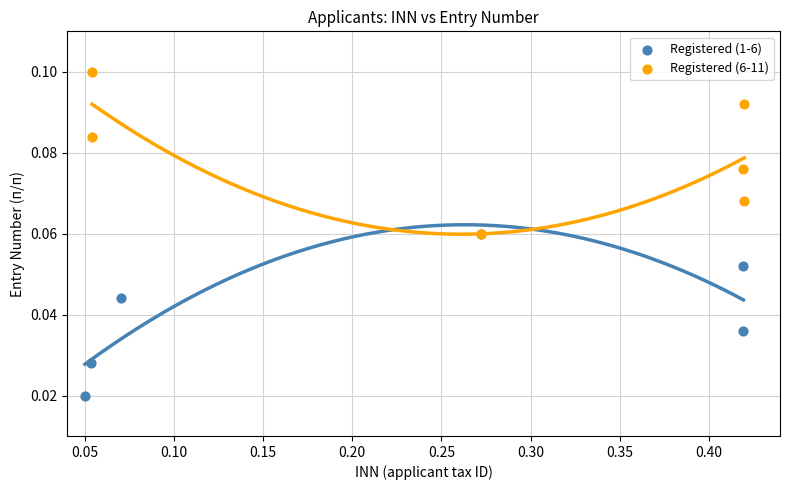

Which series contains the highest Y value?

Registered (6-11)